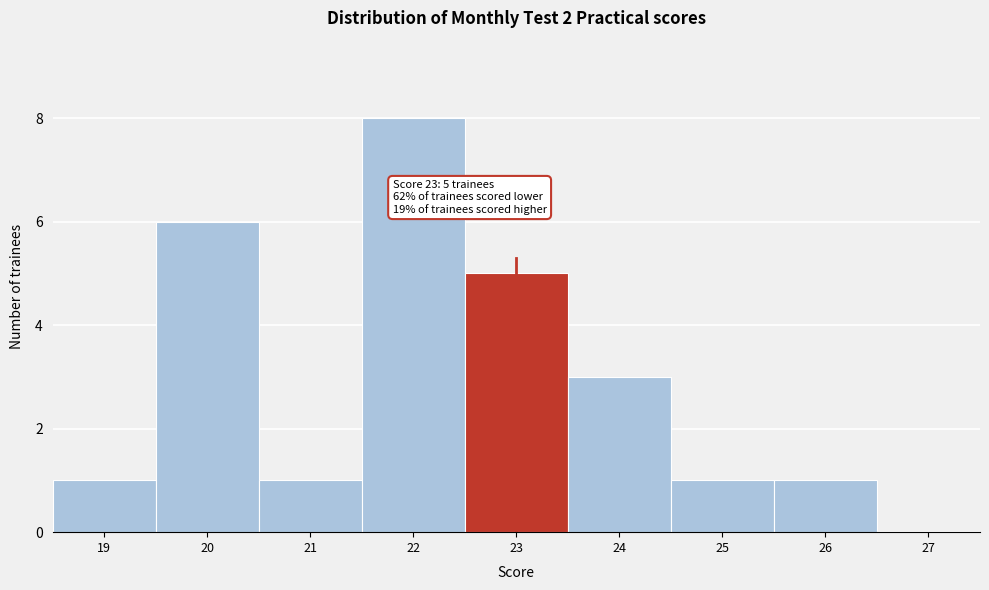

Which range on the x-axis has the tallest bar?

21.5 to 22.5